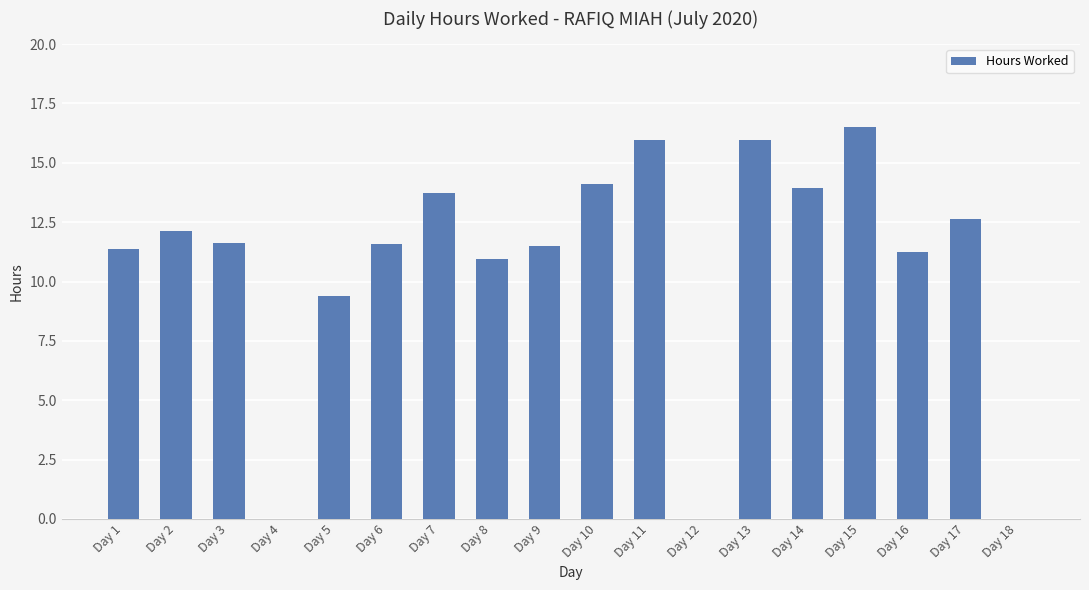

What value does the data have at Day 1?

11.4